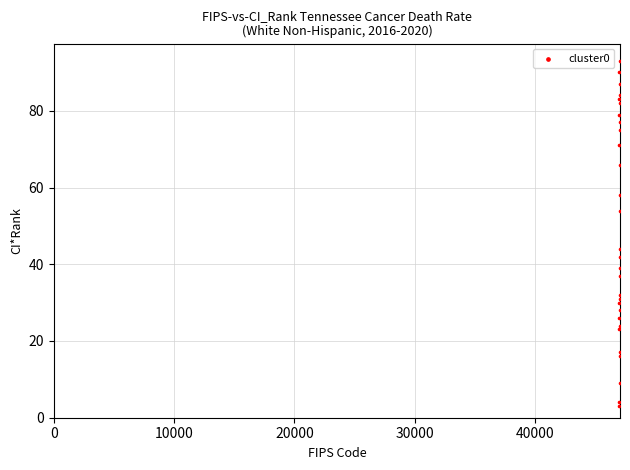

What Y value in the scatter plot is closest to 48?

44